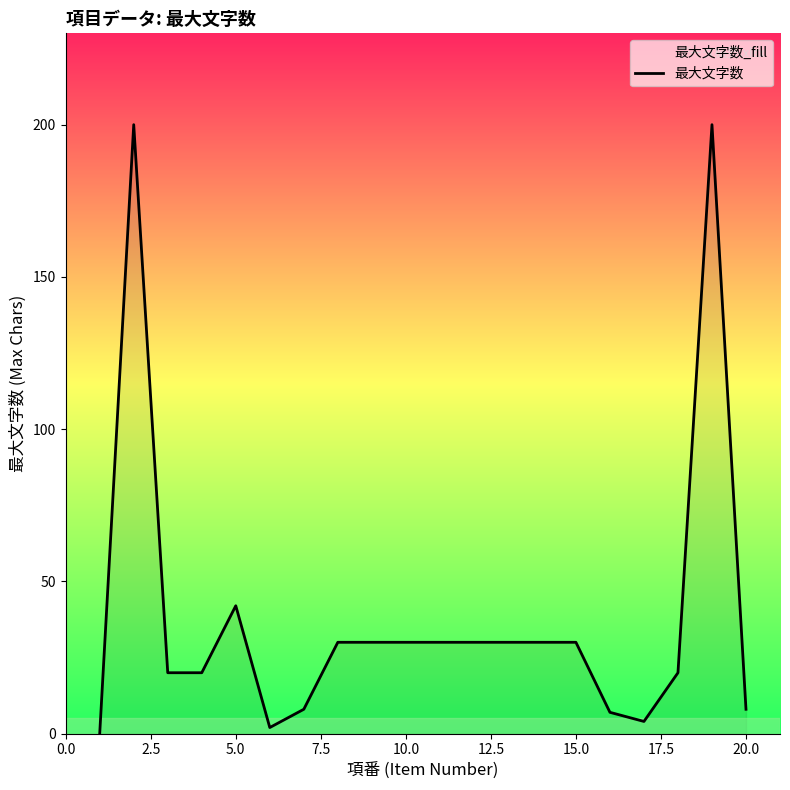

What is the difference between the maximum and minimum values?

200